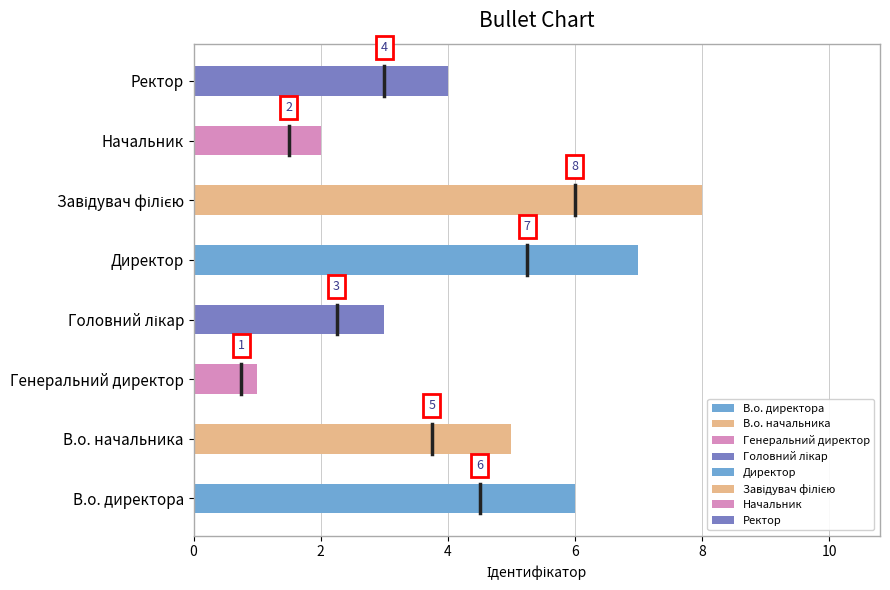

Reading right to left, what are all the values shown in this chart?

4	2	8	7	3	1	5	6